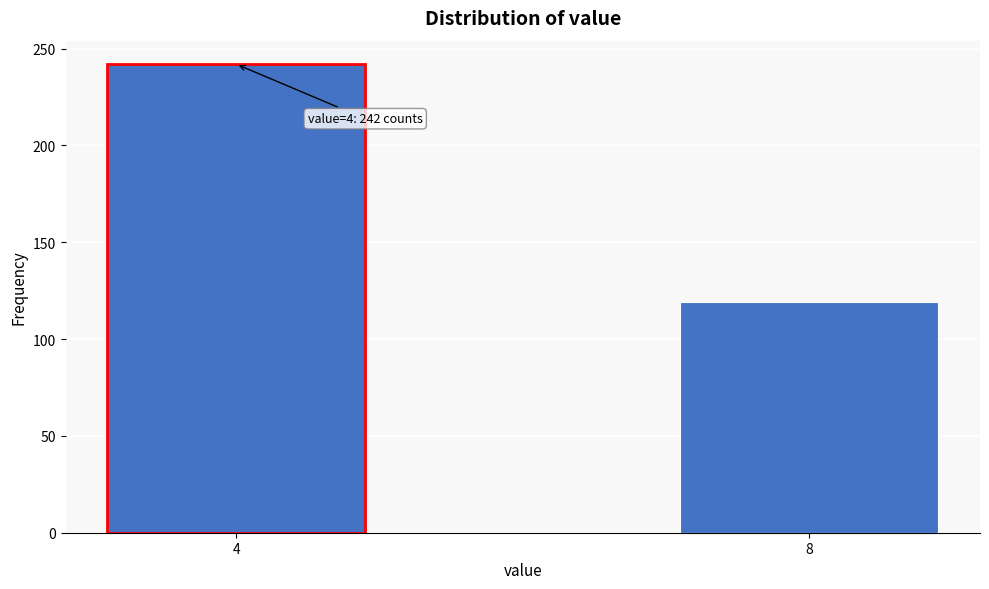

Reading left to right, extract all data points from this chart.

4=242	8=119